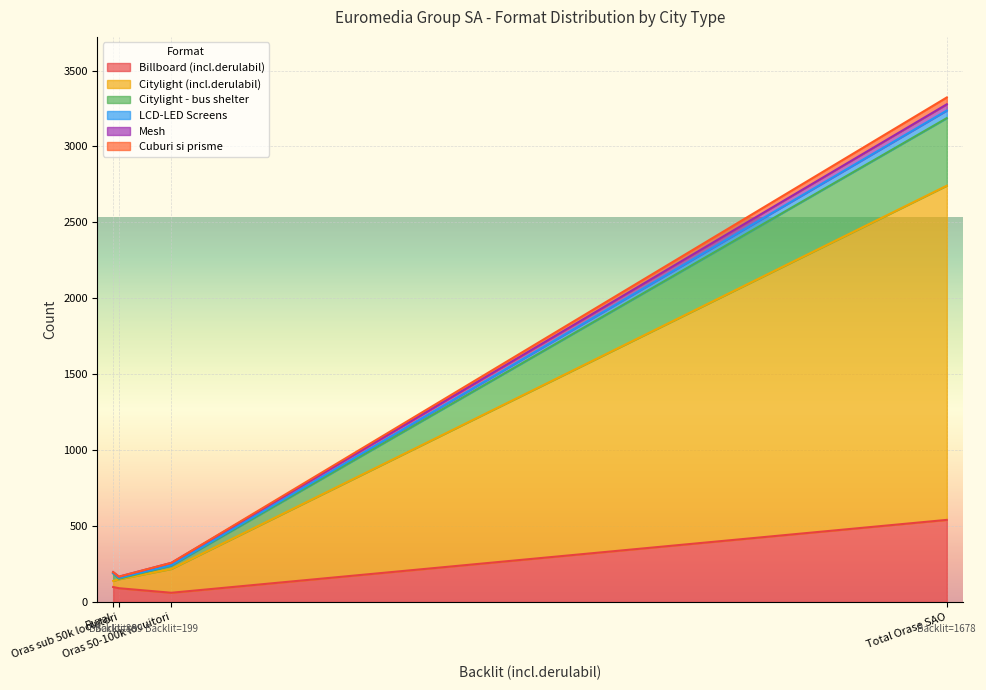

Which series has the largest range (max minus min)?

Citylight (incl.derulabil)